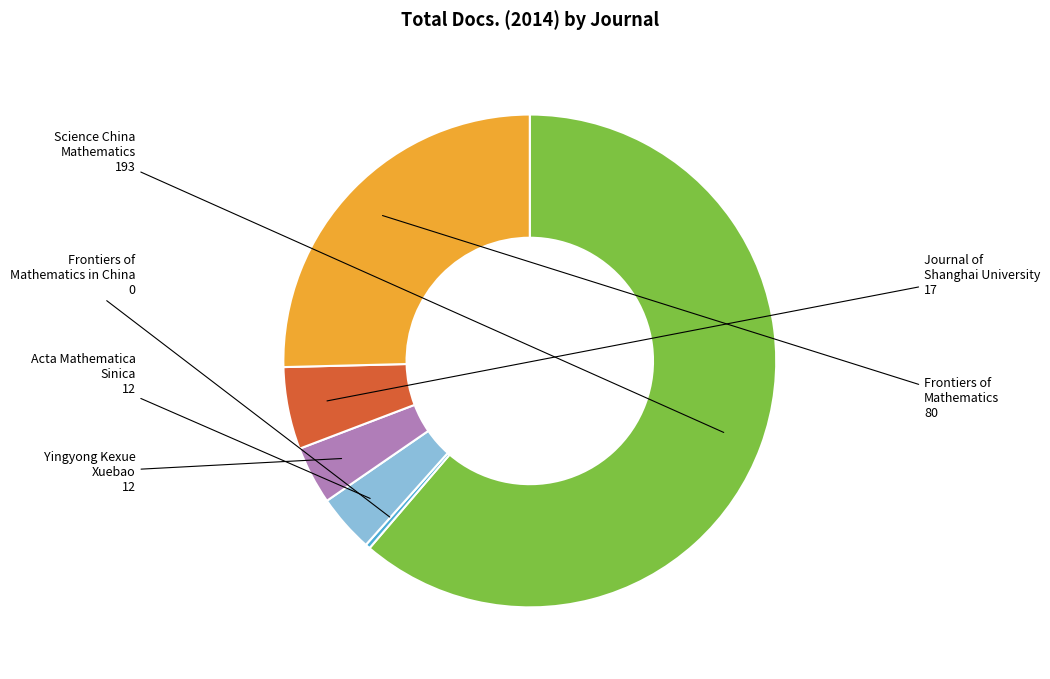

Is there a majority slice in this chart?

Yes